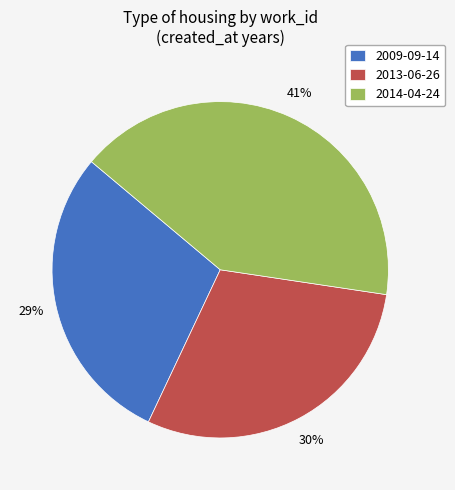

The 2014-04-24 slice represents 28% of the pie. True or false?

False